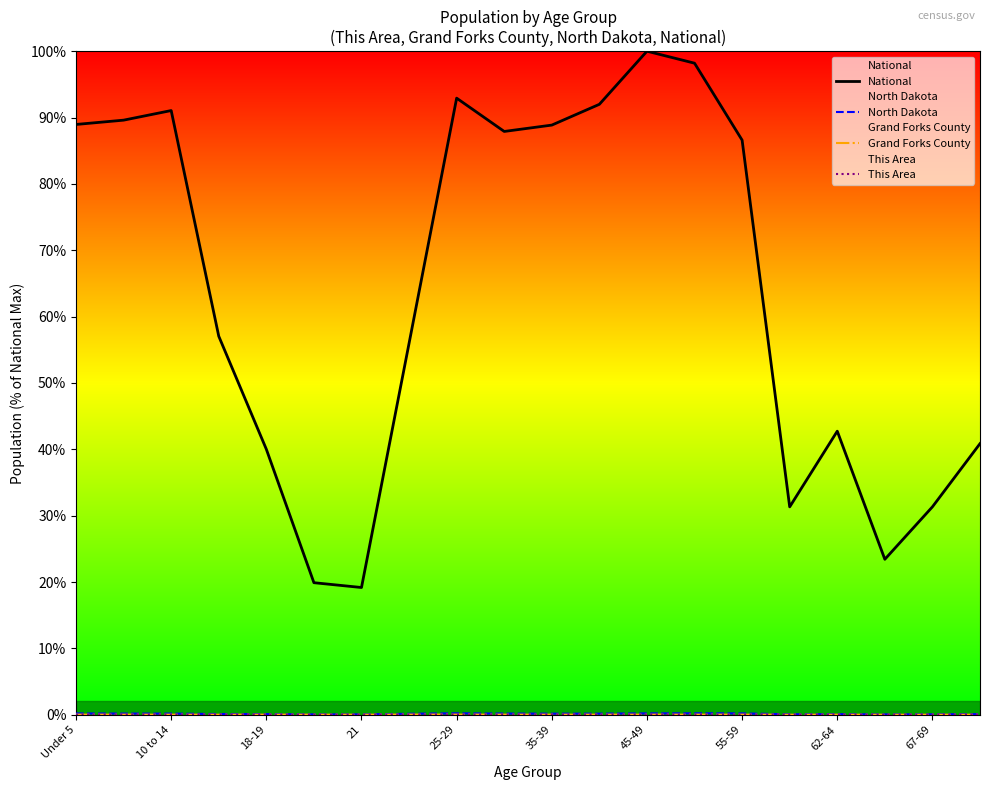

How many lines are shown in the chart?

4